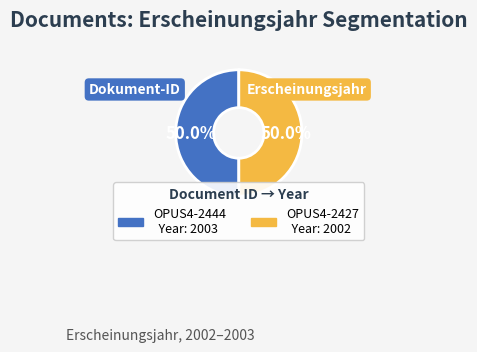

True or false: OPUS4-2427 accounts for 50% of the total.

True